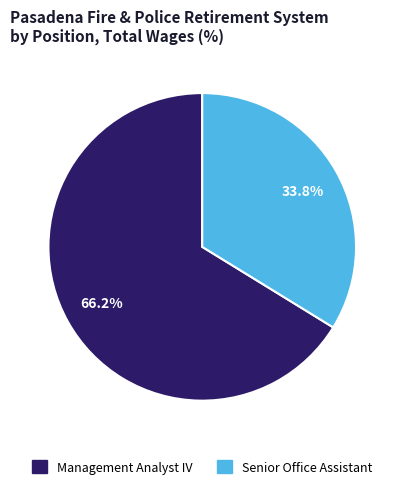

Does any single category account for the majority?

Yes